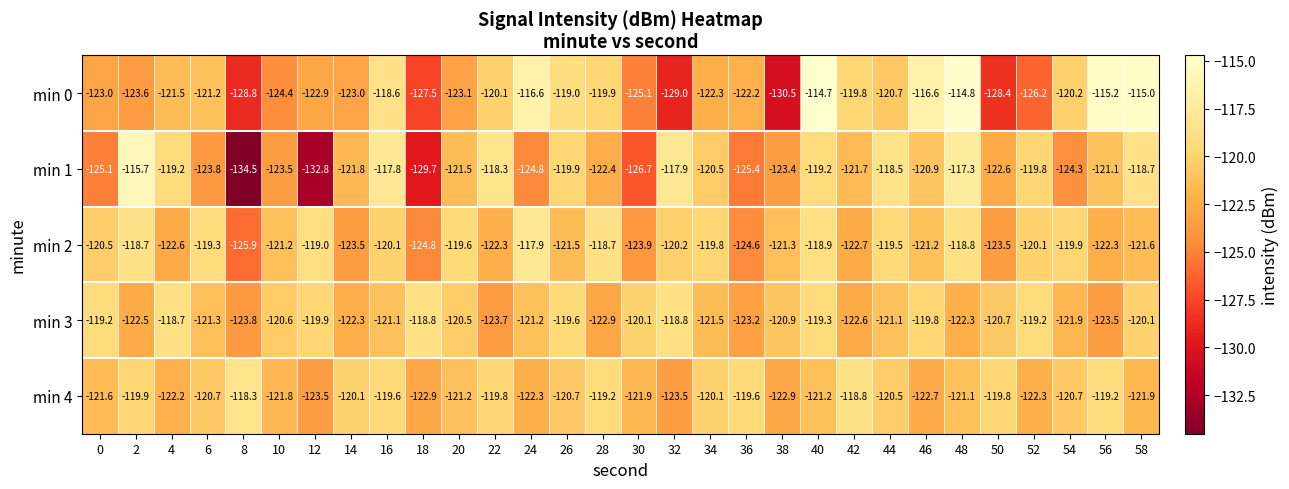

What is the approximate value of min 3 at 14?

-122.3